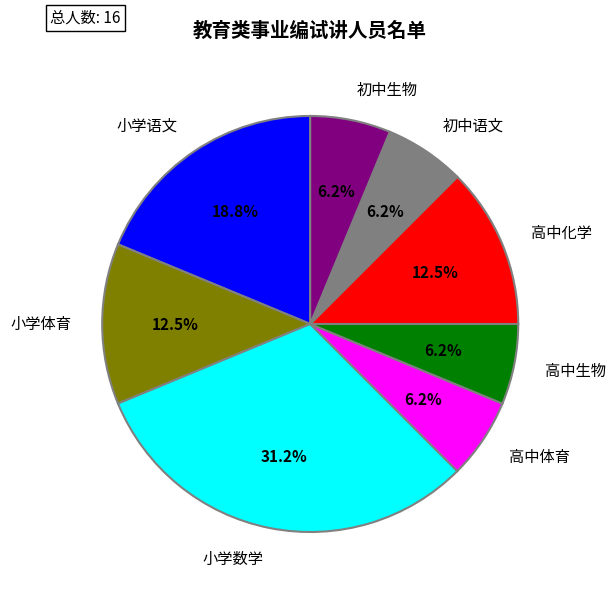

What is the largest slice in the pie chart?

小学数学